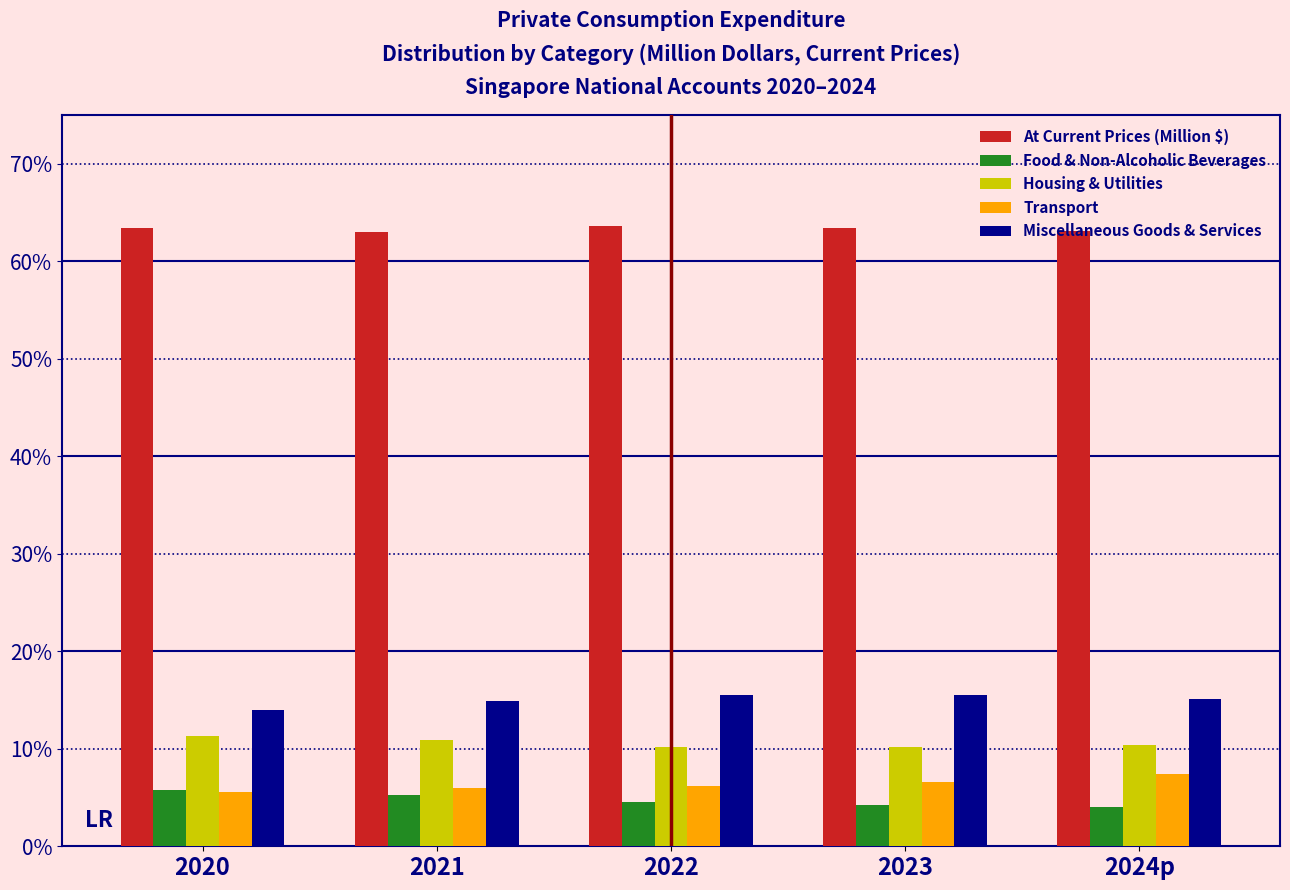

What is the sum of all Miscellaneous Goods & Services values?

75.1